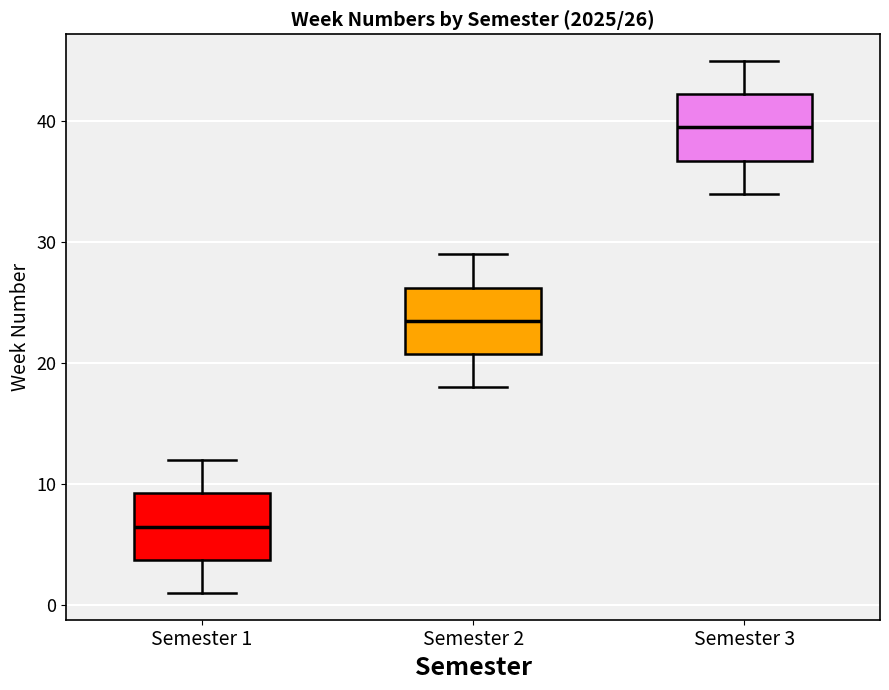

Which box has the lowest median line?

Semester 1